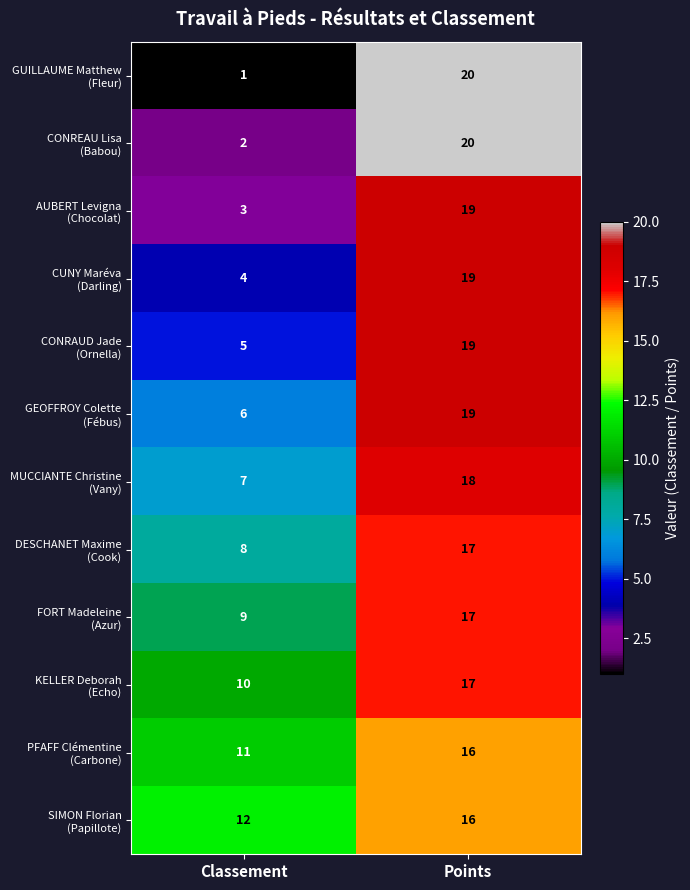

What is the spread (max minus min) of values at Points?

4